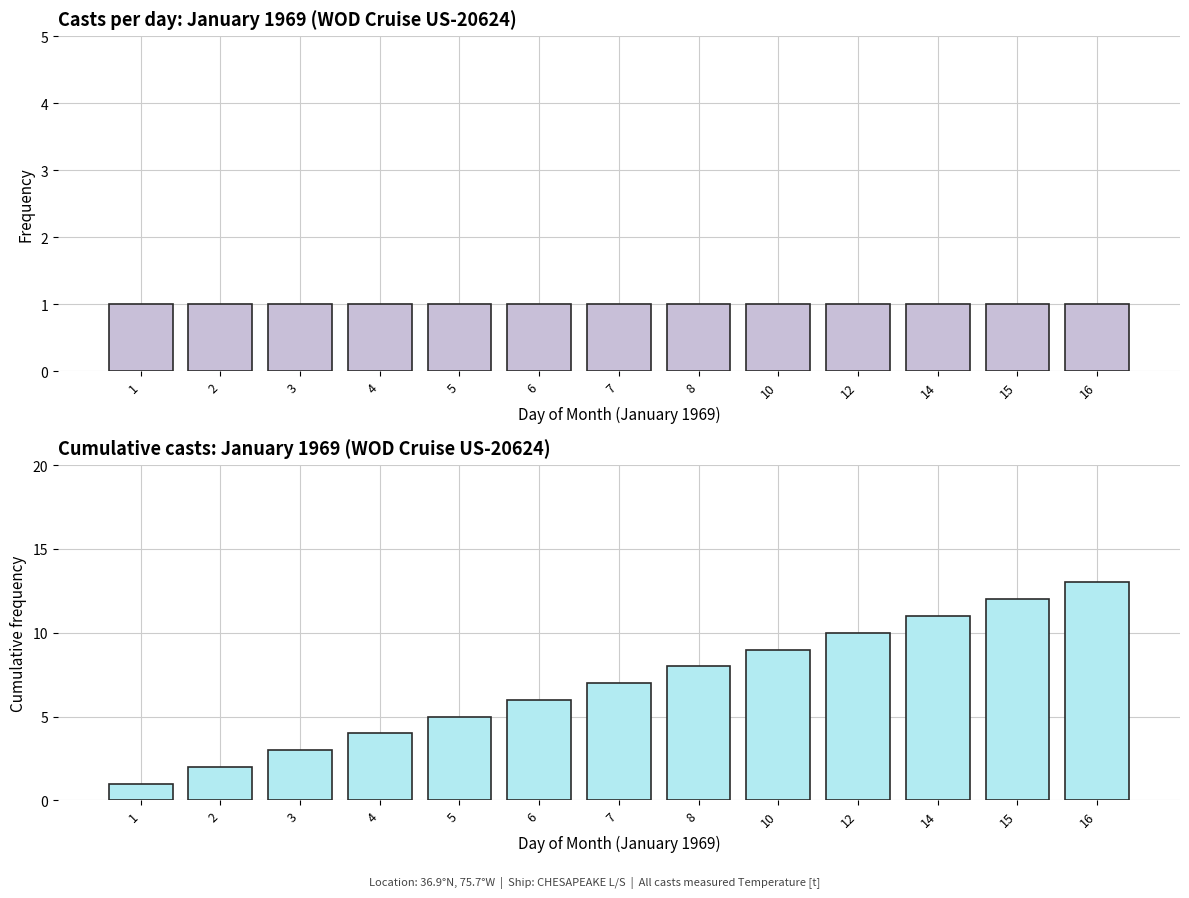

What is the total value across all series at 4?

5